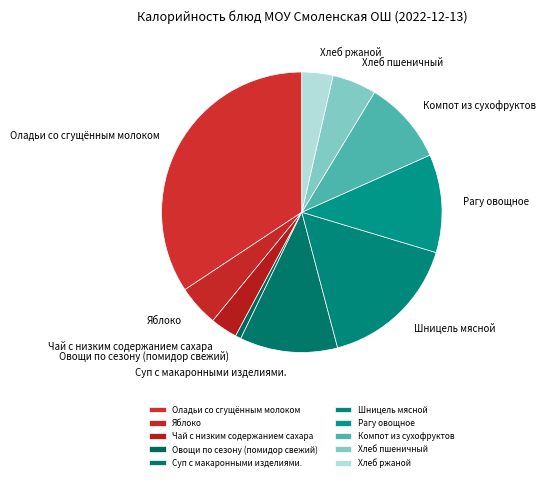

Rank the categories by value from highest to lowest.

Оладьи со сгущённым молоком, Шницель мясной, Рагу овощное, Суп с макаронными изделиями., Компот из сухофруктов, Хлеб пшеничный, Яблоко, Хлеб ржаной, Чай с низким содержанием сахара, Овощи по сезону (помидор свежий)